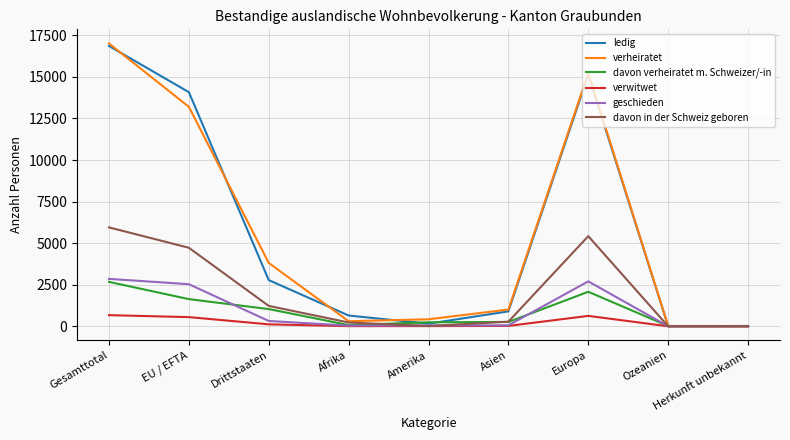

What is the difference between the maximum and minimum values in the verwitwet series?

670